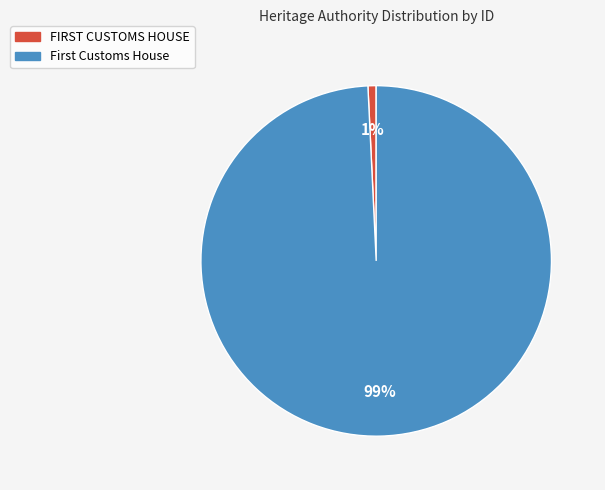

What is the majority slice?

First Customs House